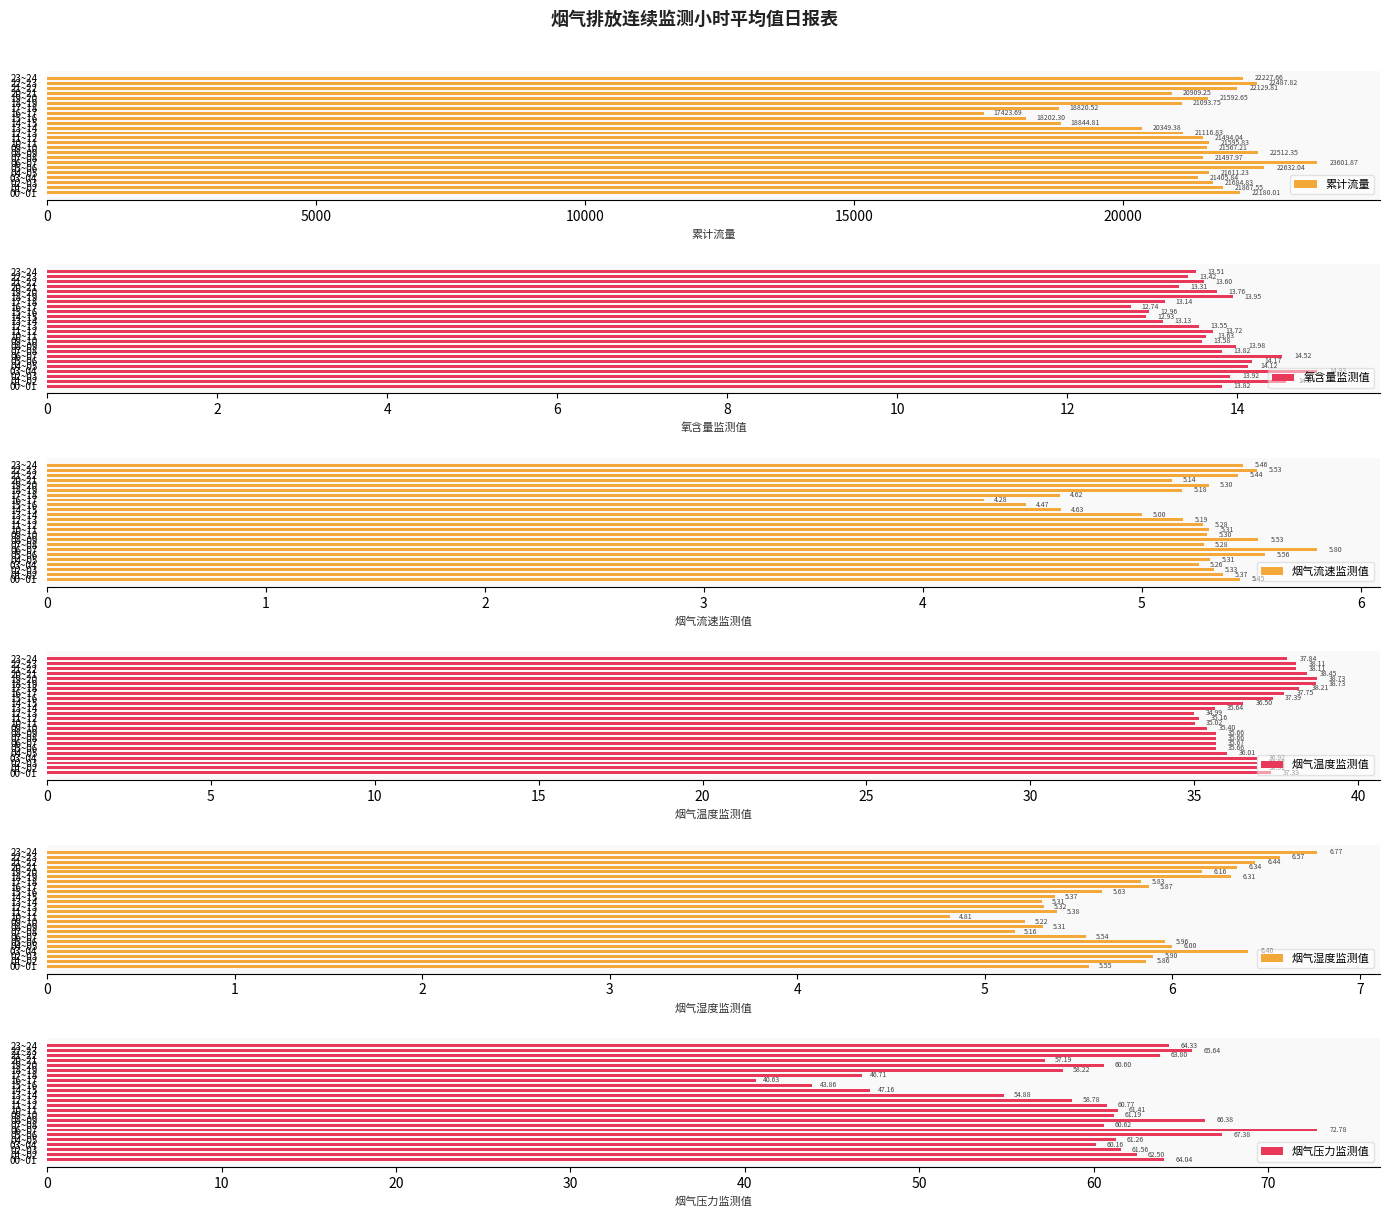

What is the average value of the 累计流量 series?

21202.1